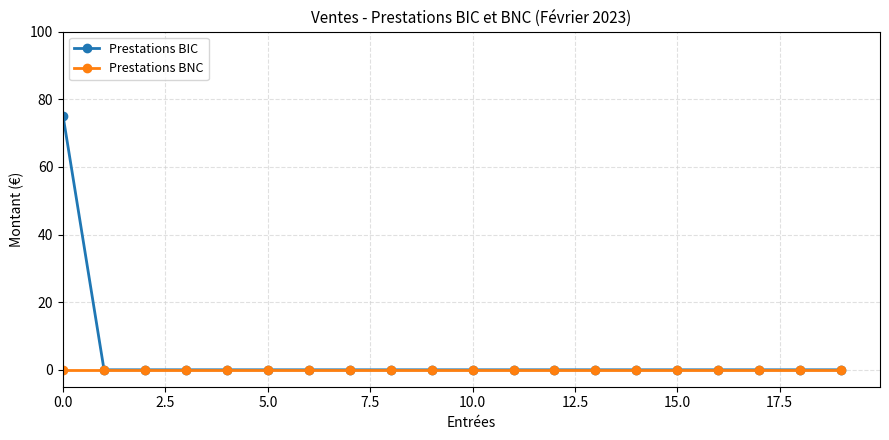

Rank the series by their maximum value, from lowest to highest.

Prestations BNC, Prestations BIC